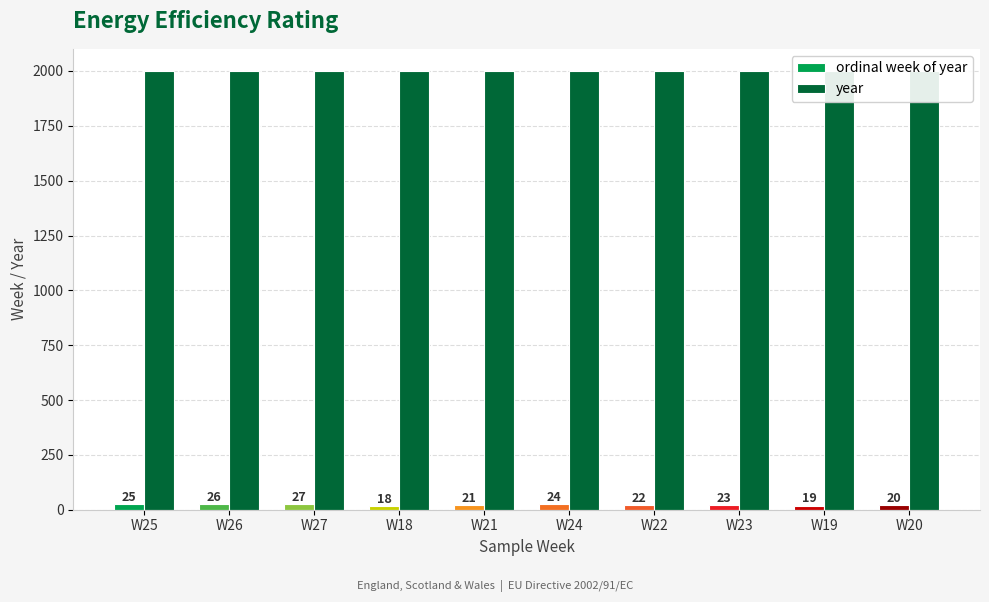

Does the chart contain any negative values?

No